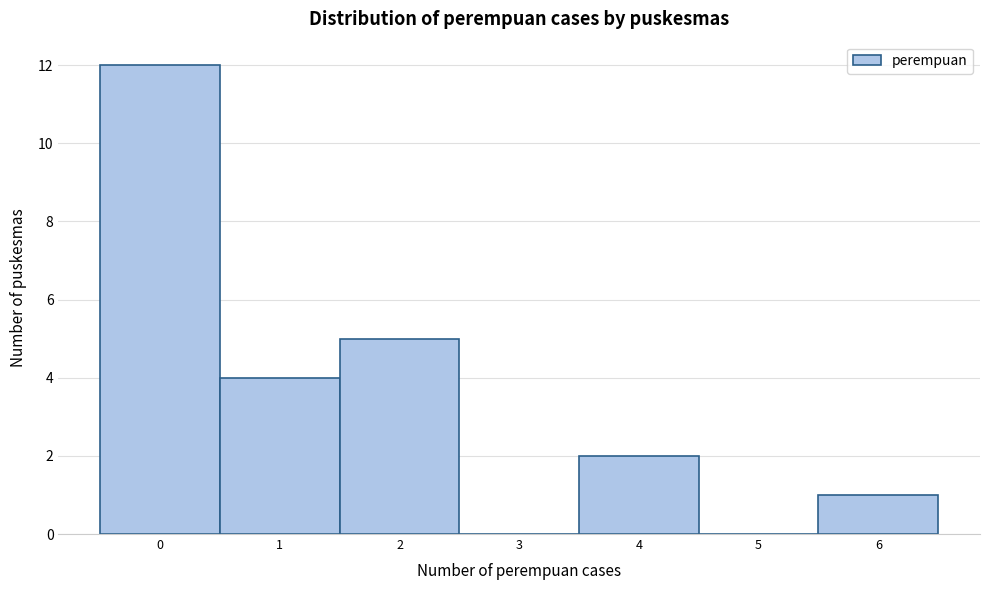

Reading left to right, list every bar in this chart as the range it spans on the x-axis followed by its height. The values are not printed on the chart, so give them approximately, as read against the axis.

-0.5 to 0.5: 12
0.5 to 1.5: 4
1.5 to 2.5: 5
2.5 to 3.5: 0
3.5 to 4.5: 2
4.5 to 5.5: 0
5.5 to 6.5: 1